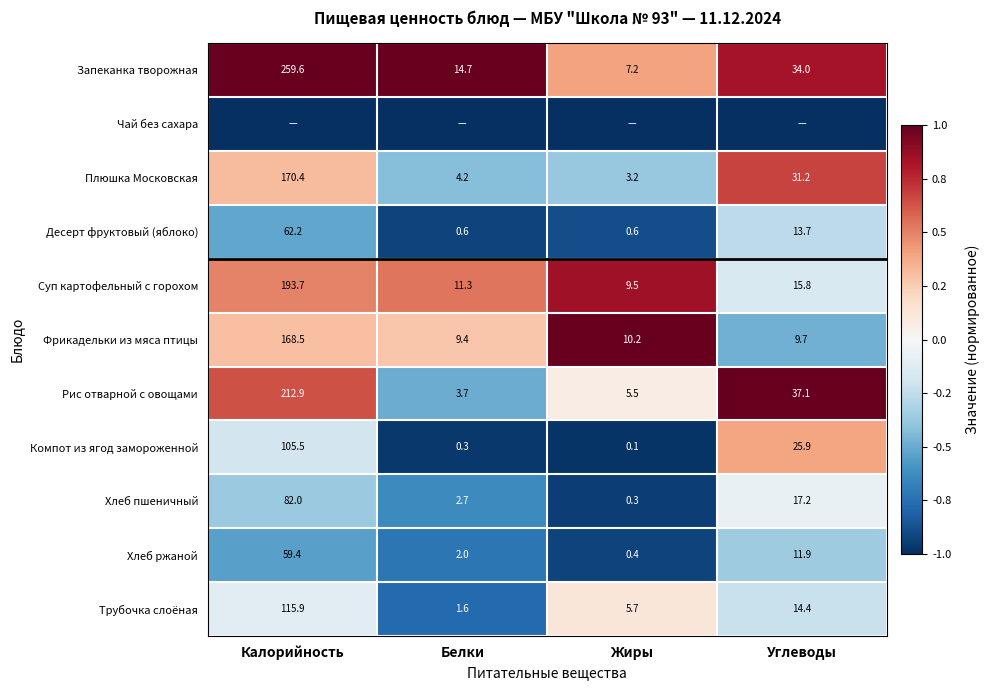

At which label does Десерт фруктовый (яблоко) first exceed 13?

Калорийность